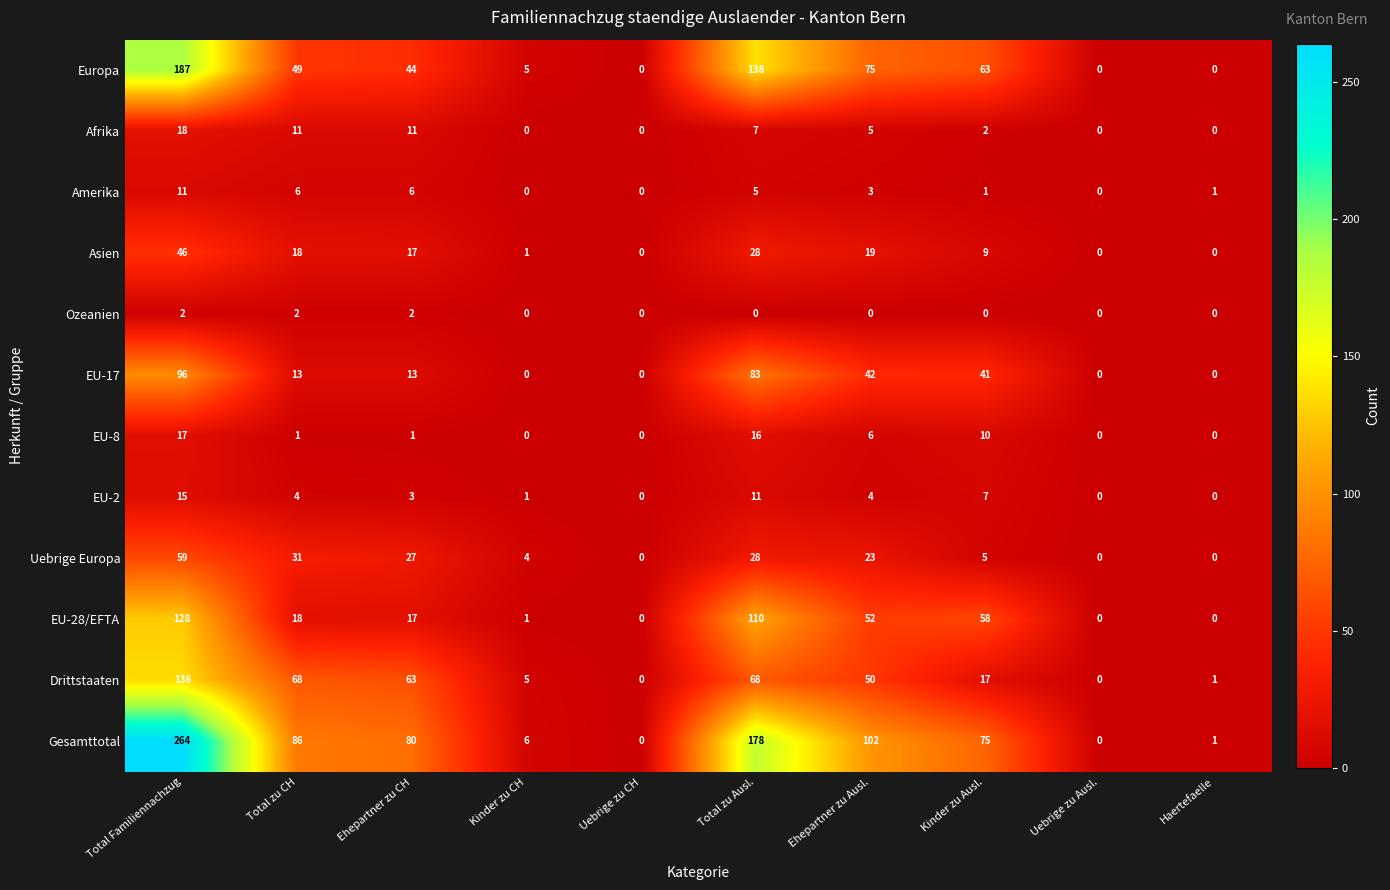

What is the difference between the second highest and second lowest values in the EU-28/EFTA series?

110